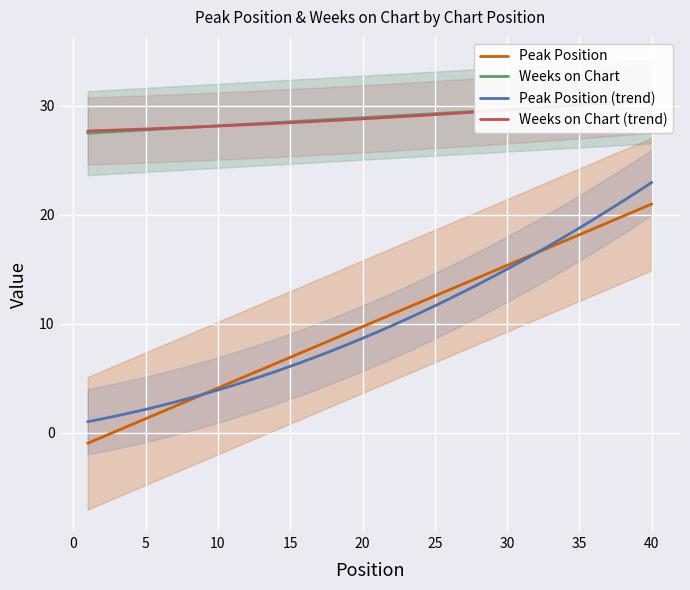

True or false: Weeks on Chart has more than 0 interior local peaks.

False